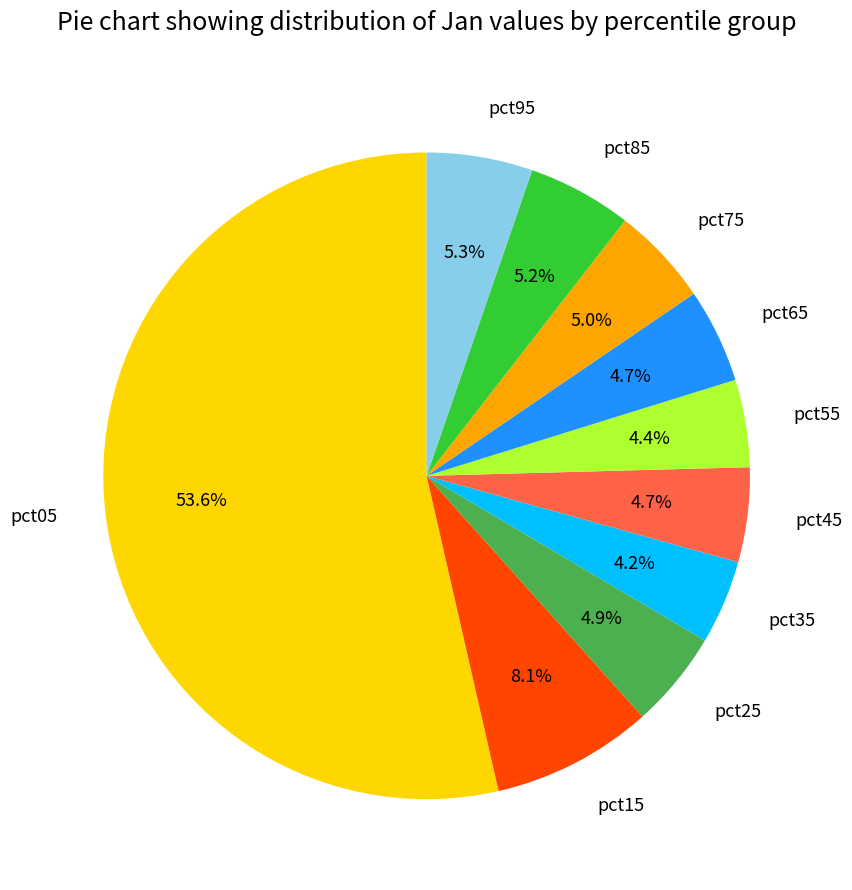

How many slices are in this pie chart?

10